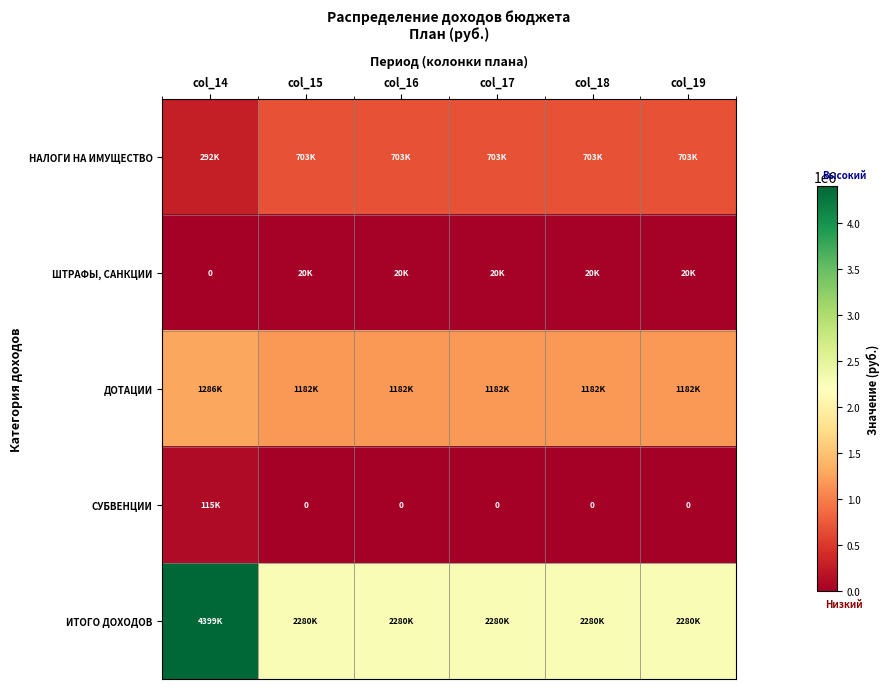

At which label does ШТРАФЫ, САНКЦИИ reach its minimum?

col_14